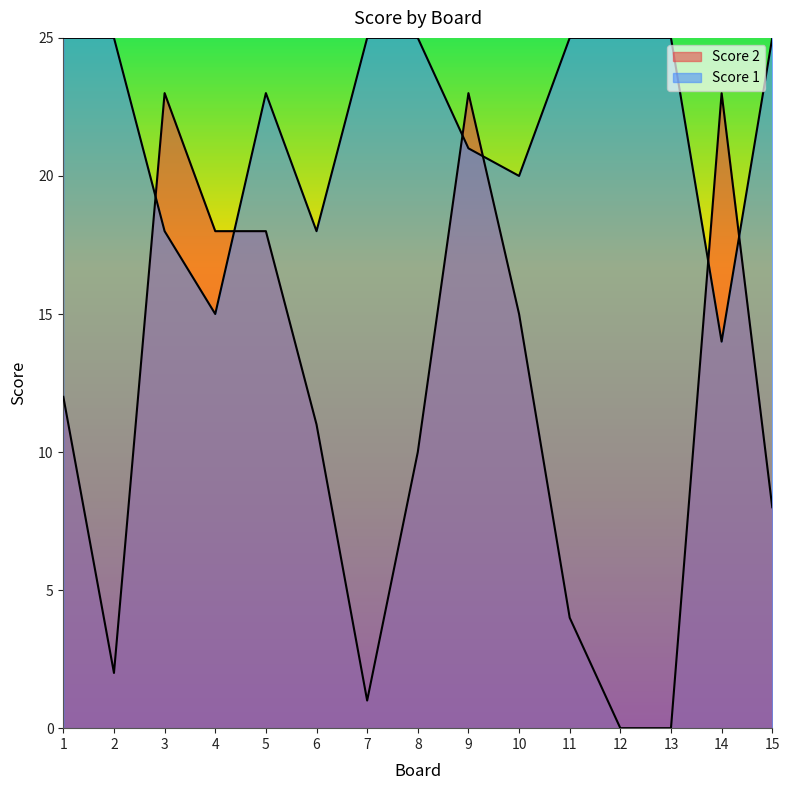

What is the value of the Score 1 point at the 14th from the left?

14